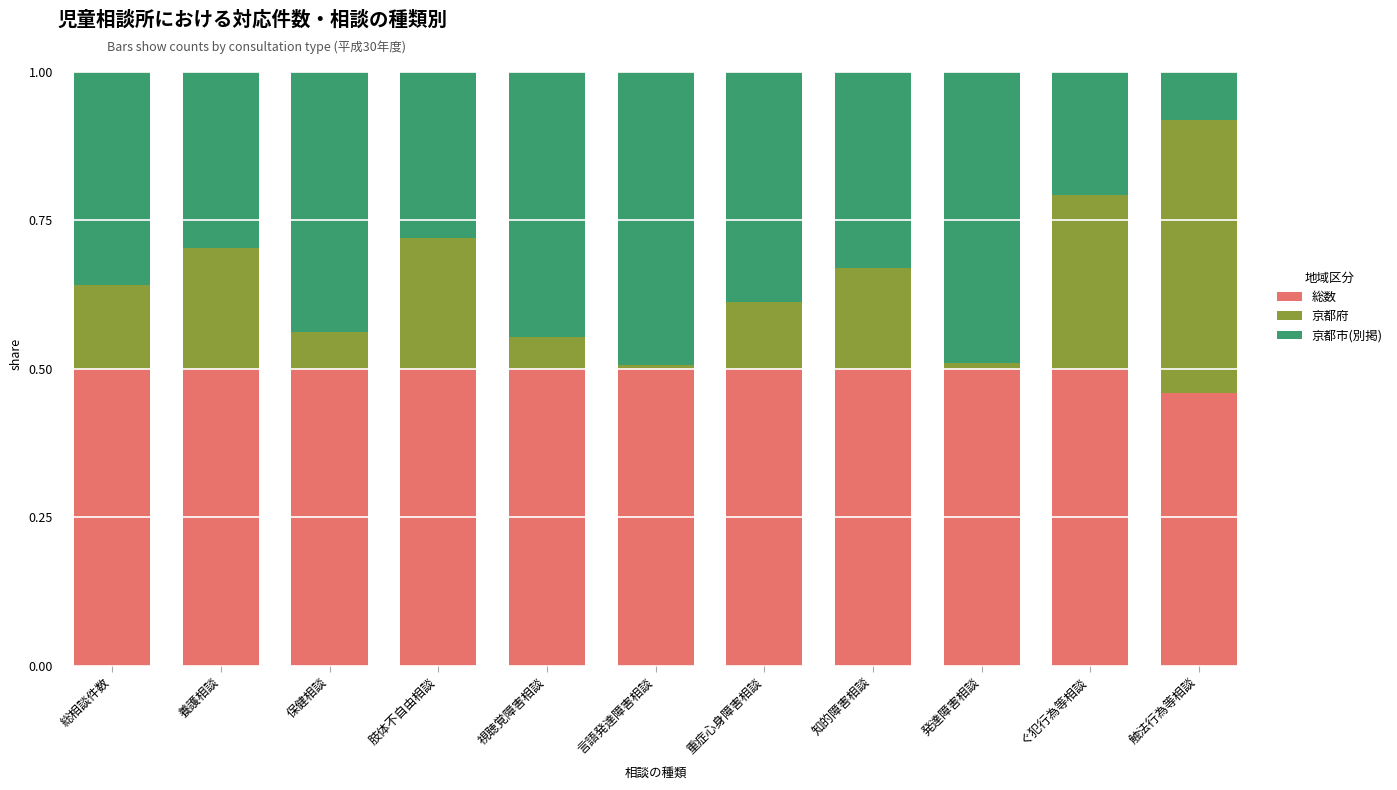

What is the total value across all series at 総相談件数?

1.0